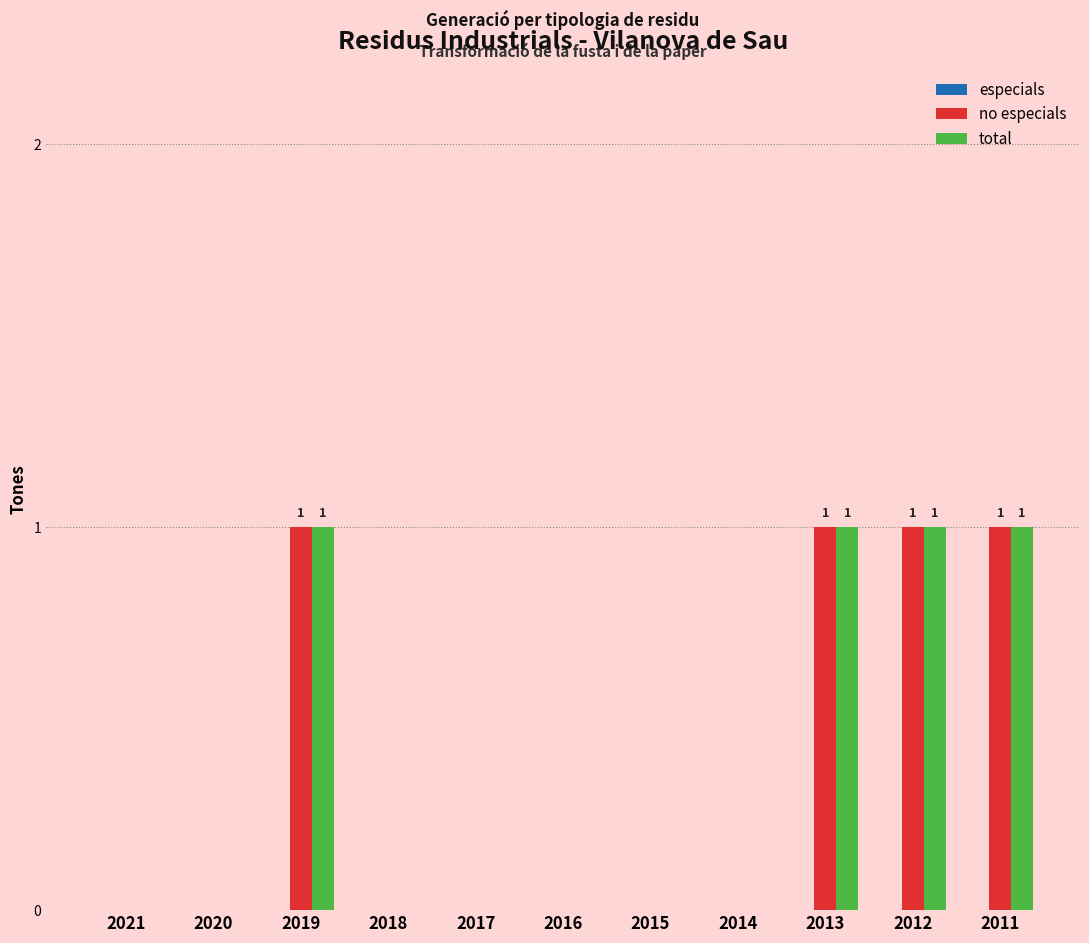

What is the highest value of the total series?

1